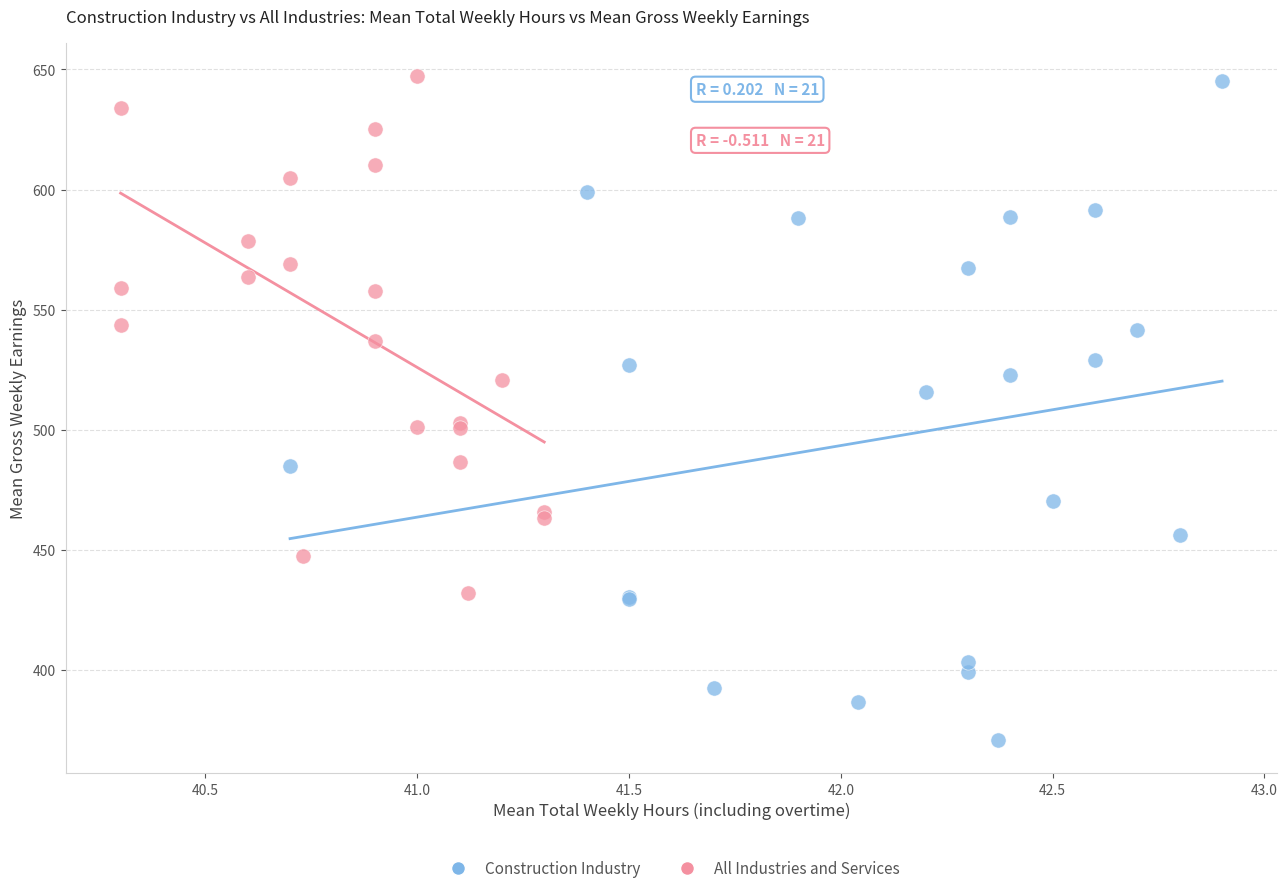

Which series has the widest spread of Y values?

Construction Industry